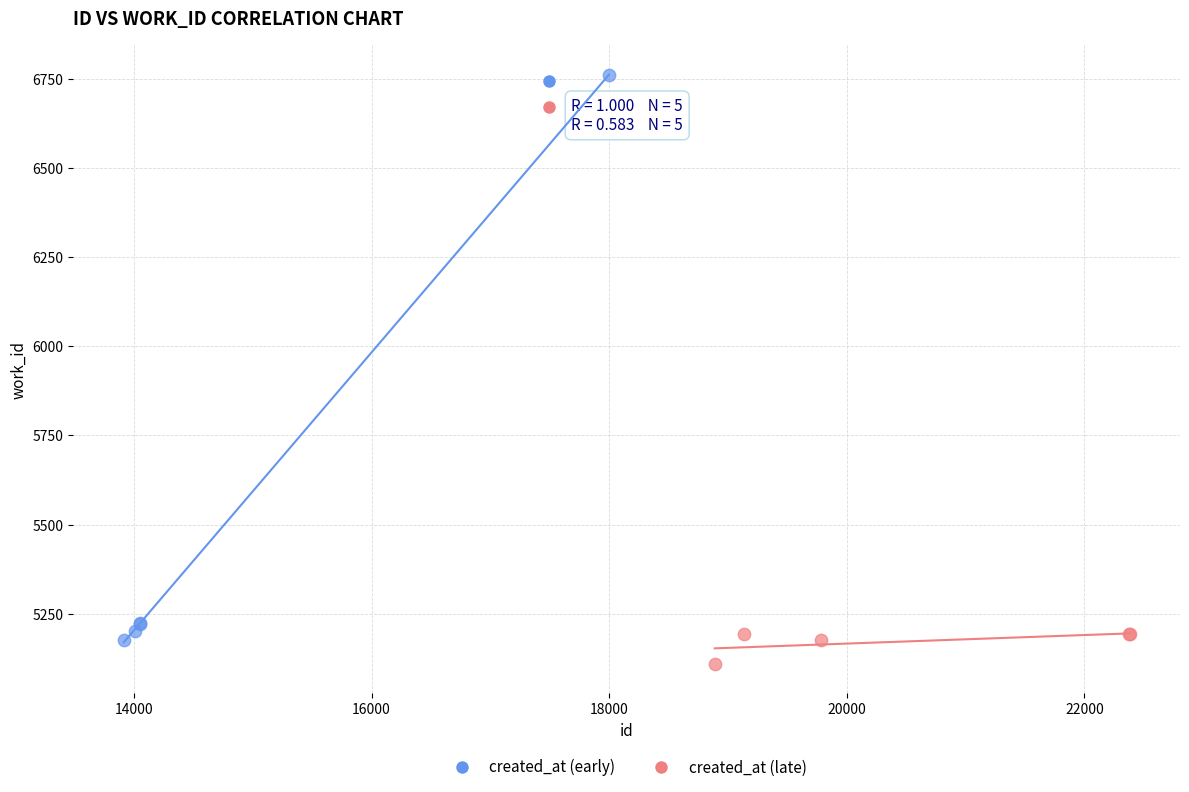

Which series has the widest spread of Y values?

created_at (early)